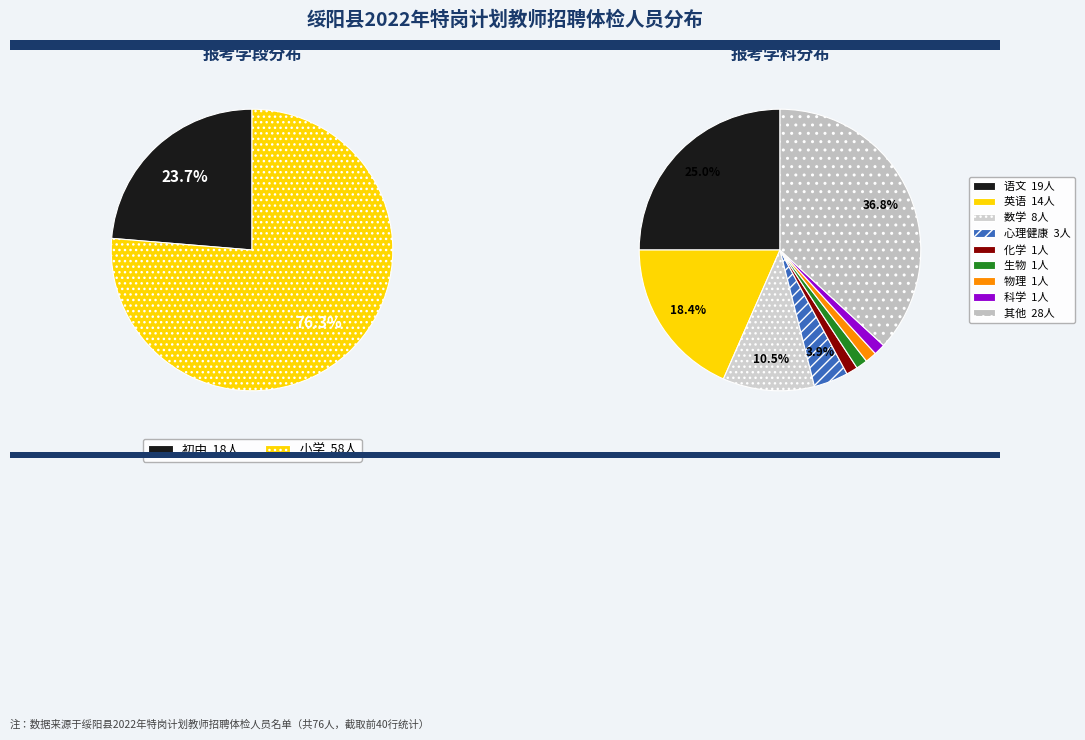

Which slice is the smallest?

初中